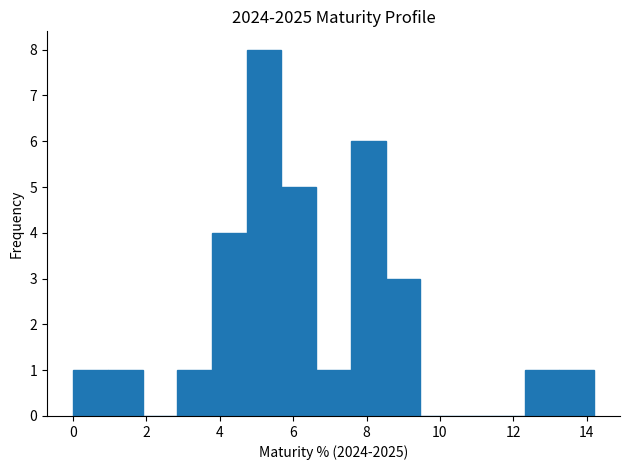

What is the height of the bar covering 13.2 to 14.2 on the x-axis? Neither the bar edges nor the heights are printed on the chart, so give them approximately, as read against the axes.

1